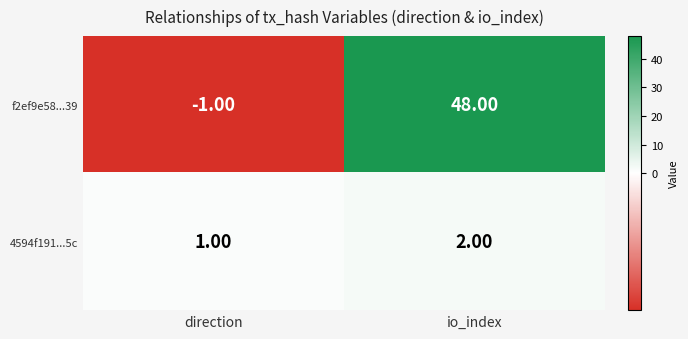

Which category has the highest value in the f2ef9e58...39 series?

io_index